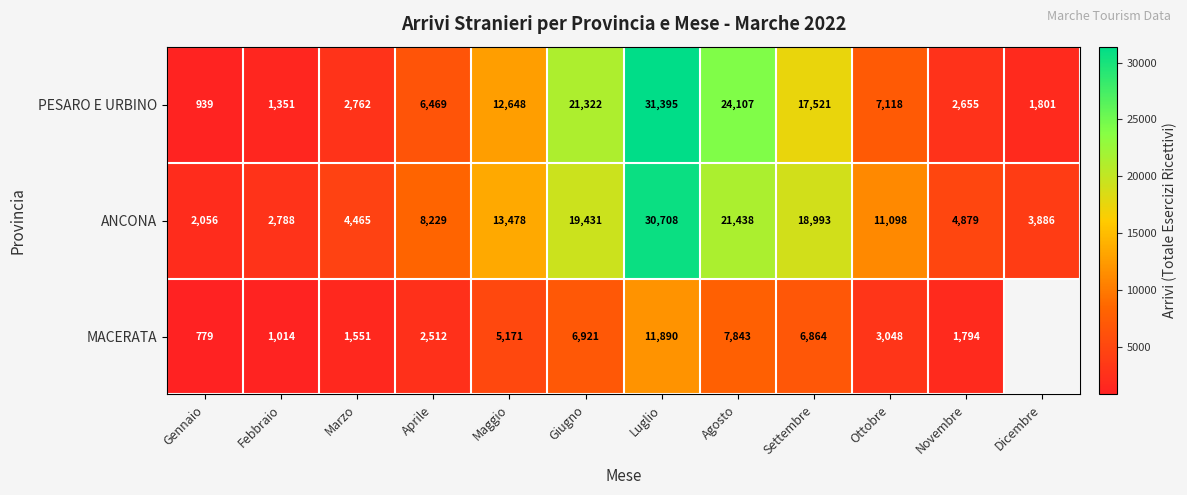

What is the difference between the highest and lowest values at Dicembre?

2085.0